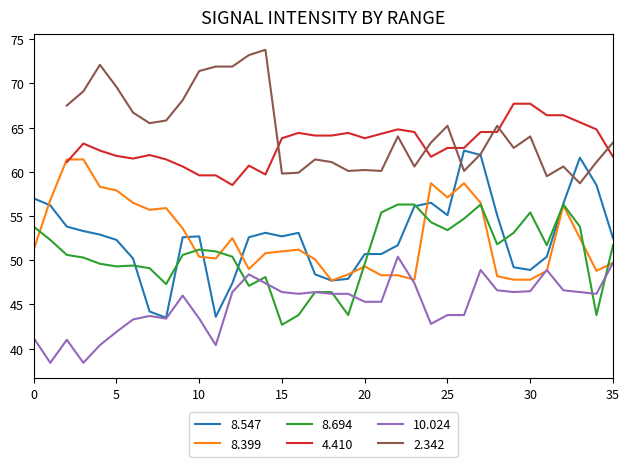

What is the maximum value for 8.694?

56.3